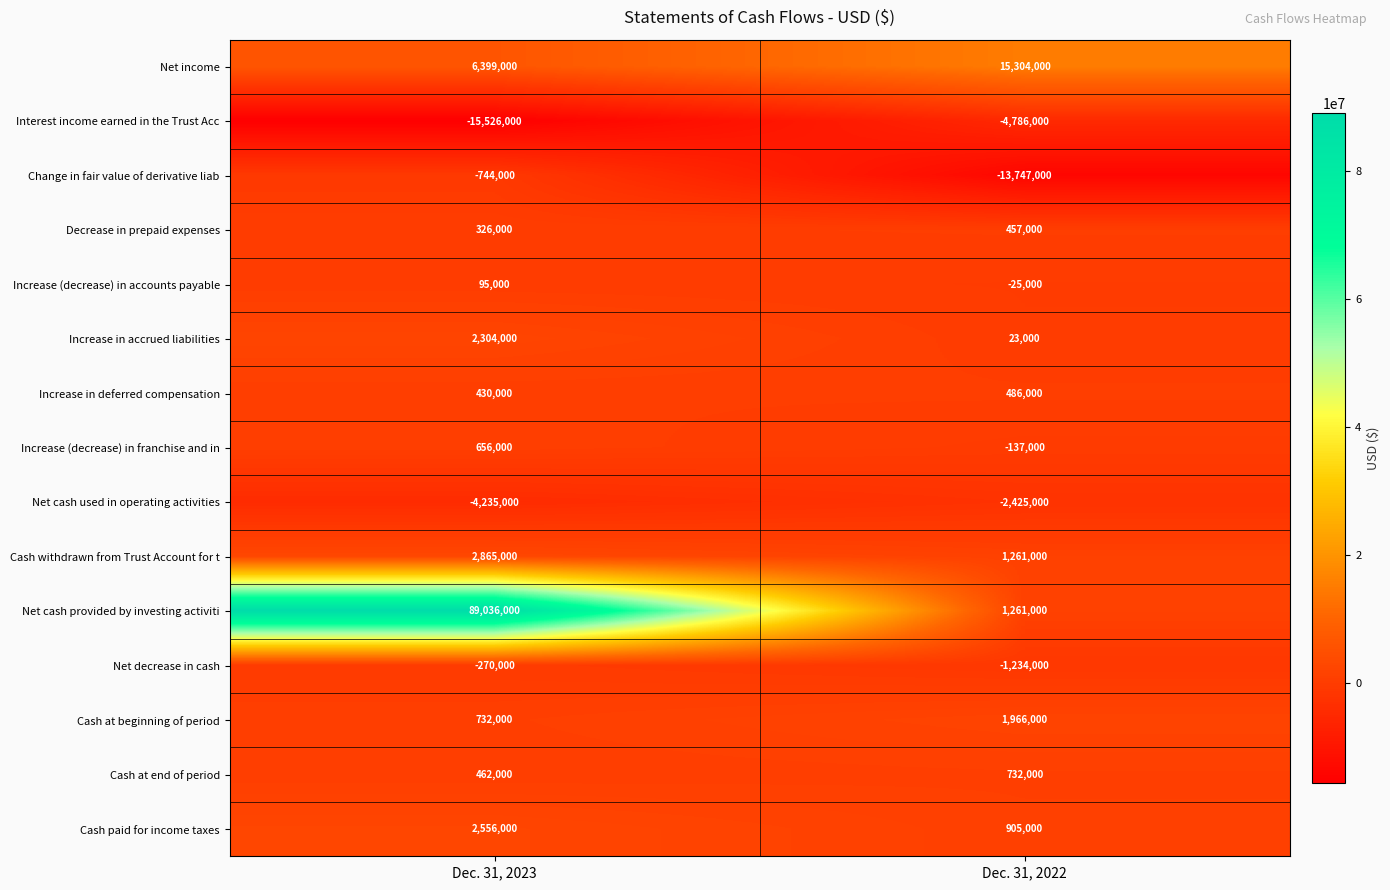

What is the difference between the Net cash provided by investing activiti values at Dec. 31, 2022 and Dec. 31, 2023?

87775000